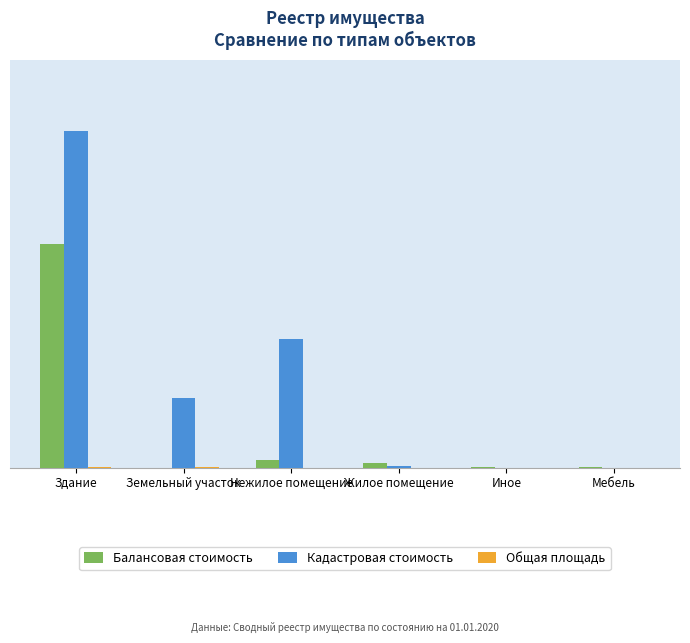

At Земельный участок, list the series in order from smallest to largest.

Балансовая стоимость, Общая площадь, Кадастровая стоимость